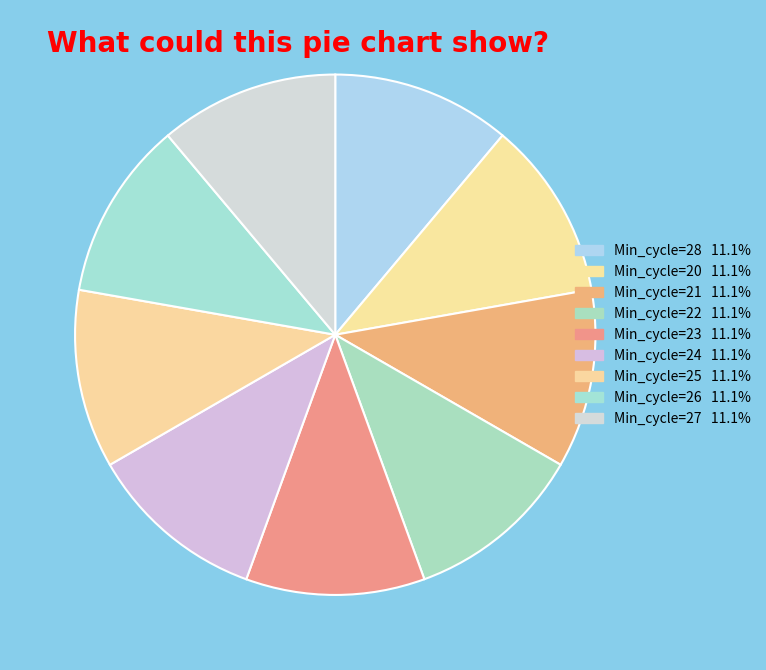

Count the number of slices in the pie.

9